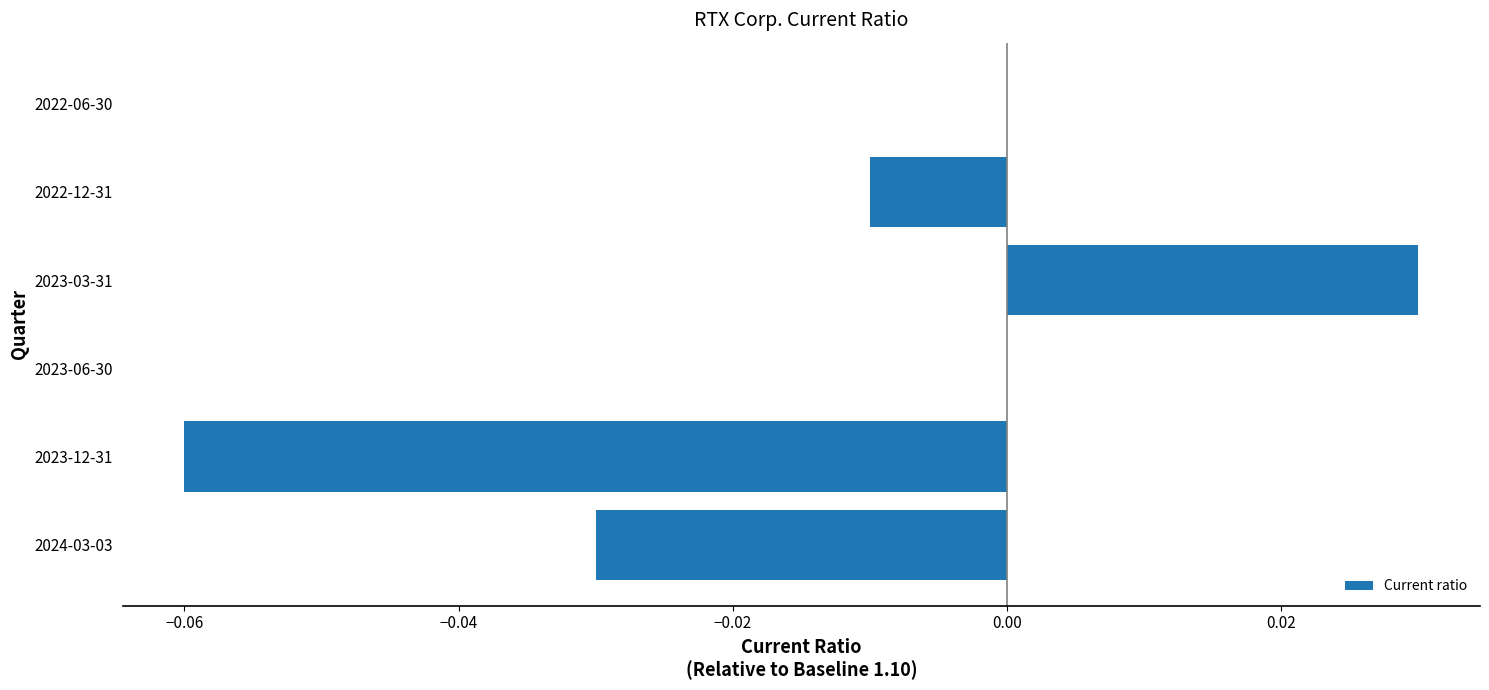

Count the number of categories in the chart.

6